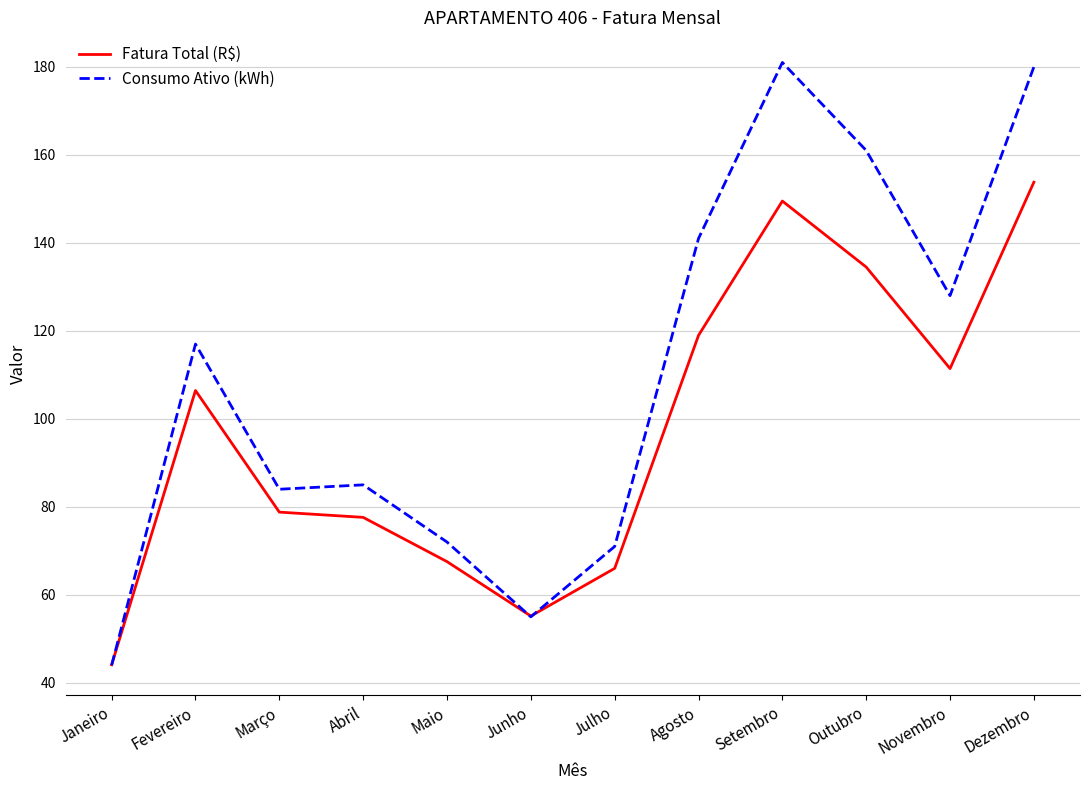

Between Março and Maio, which series saw the biggest shift?

Consumo Ativo (kWh)